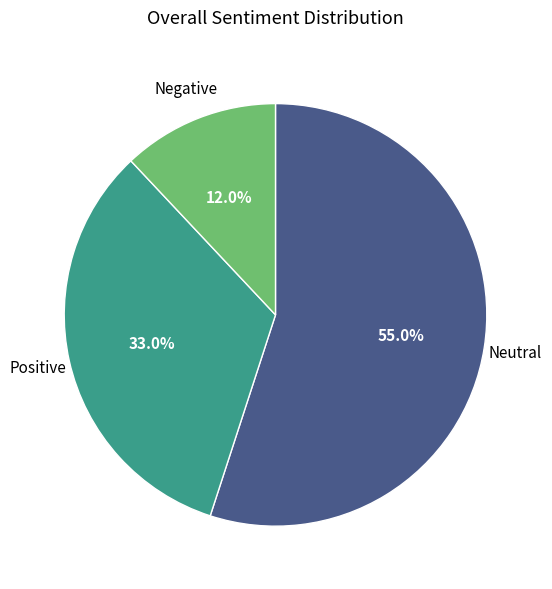

Is there a majority slice in this chart?

Yes